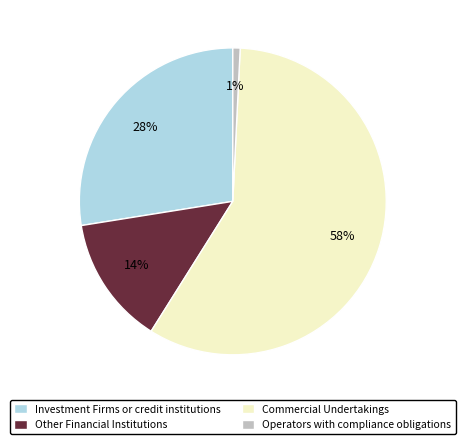

Which slice represents more than half of the pie?

Commercial Undertakings